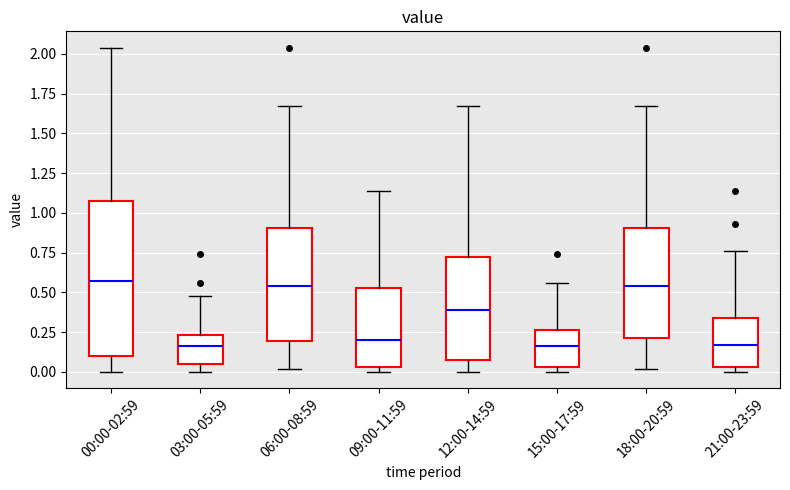

Comparing the boxes themselves (not the whiskers), which one is the tallest?

00:00-02:59